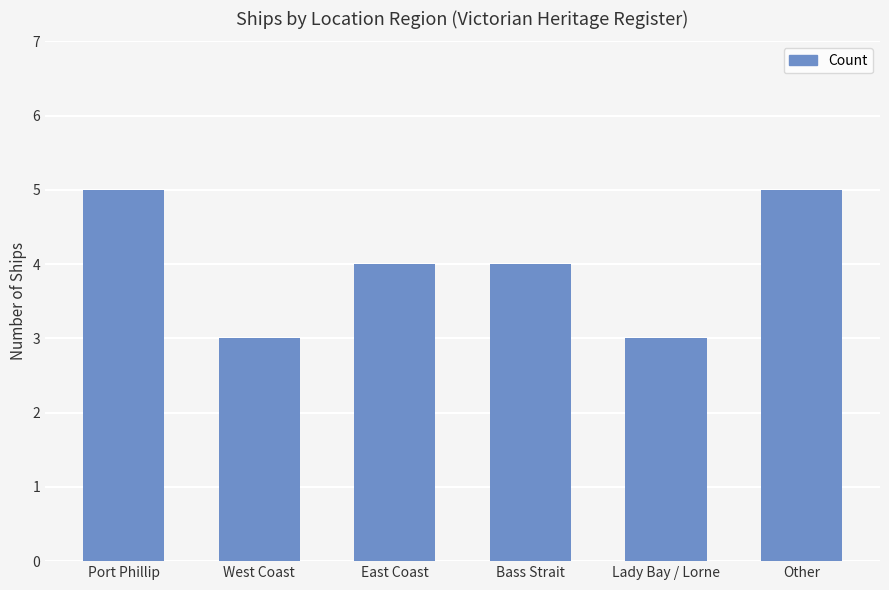

Count the number of categories in the chart.

6